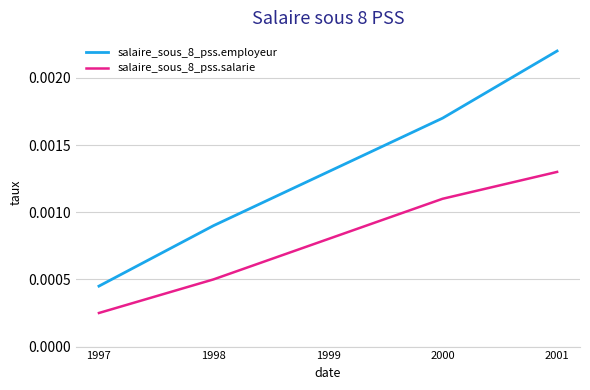

Count the salaire_sous_8_pss.employeur values in the range 0 to 1.

5